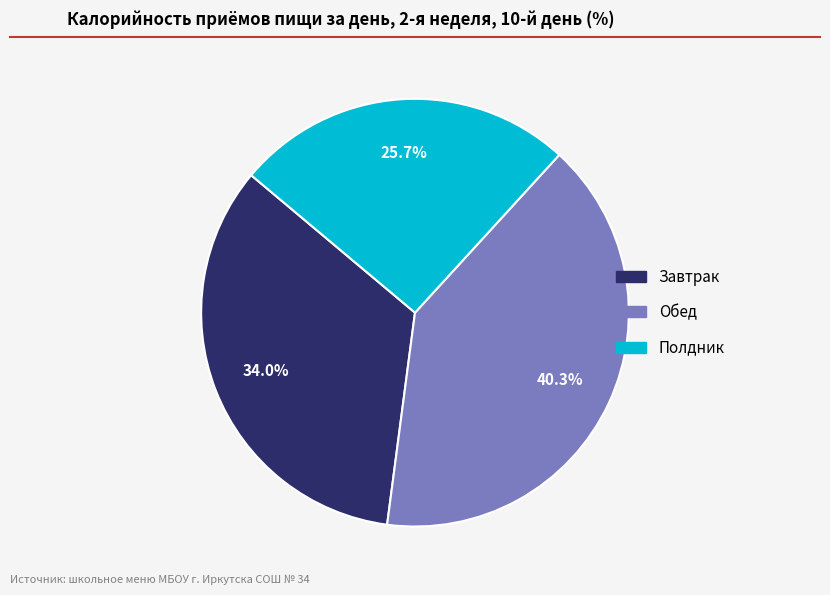

Is it true that Полдник is 32% of the pie?

False